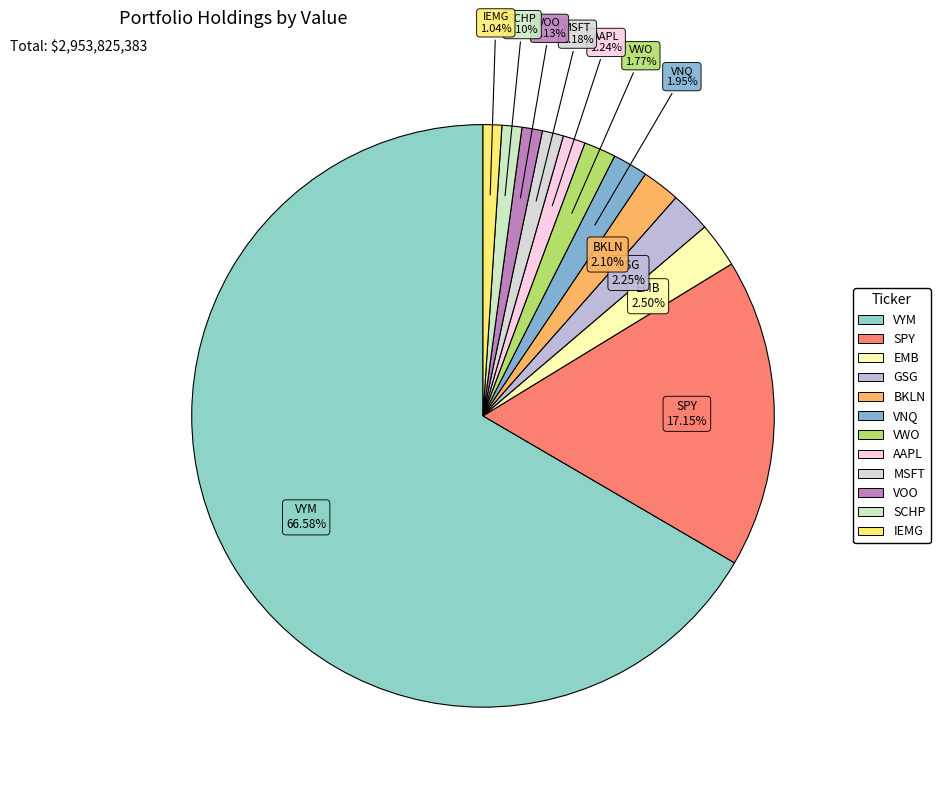

The GSG slice represents 2% of the pie. True or false?

True